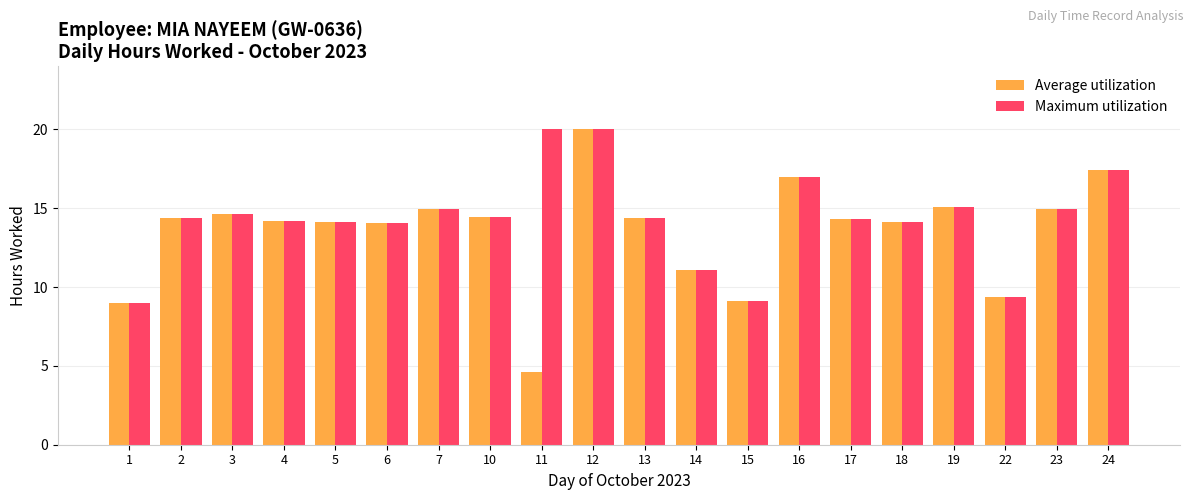

True or false: Maximum utilization has a value of 15.4 at 14.

False